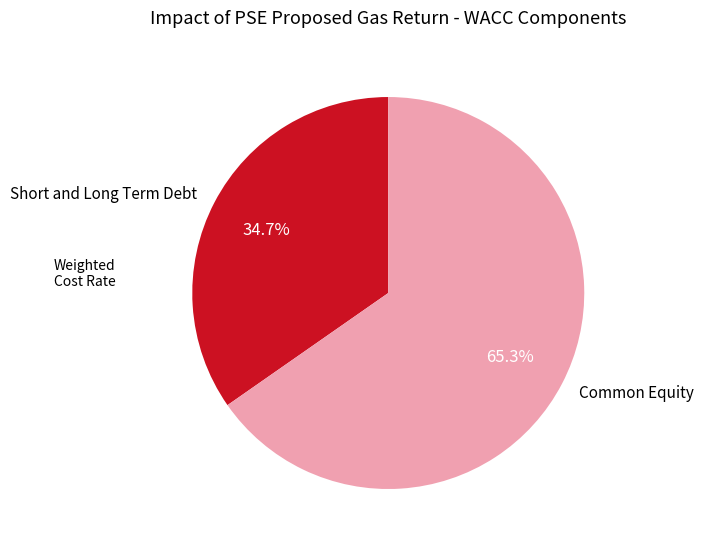

To the nearest percent, what is the combined percentage of Common Equity and Short and Long Term Debt?

100%